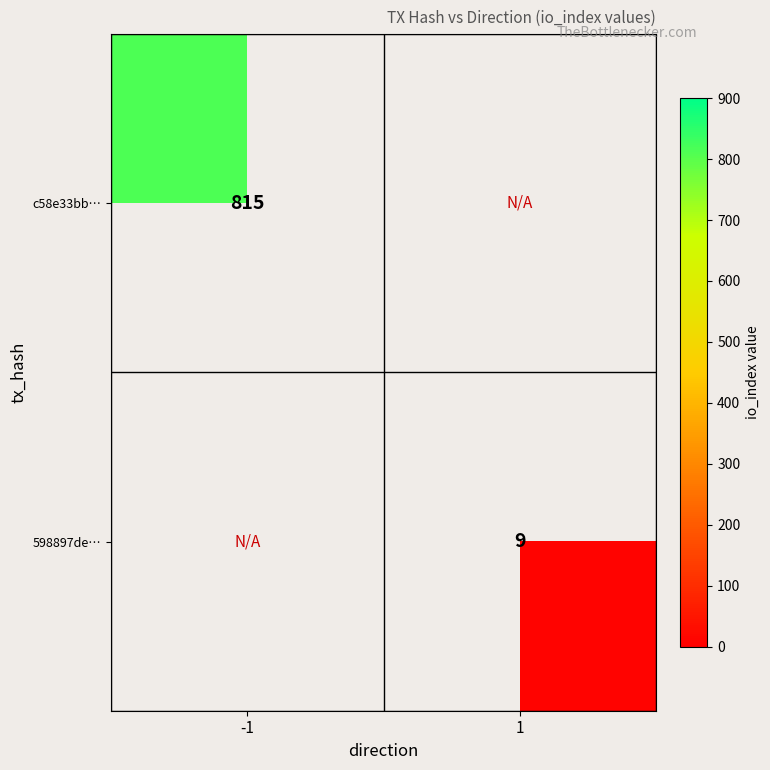

The value of 598897de… at 1 is 15. True or false?

False